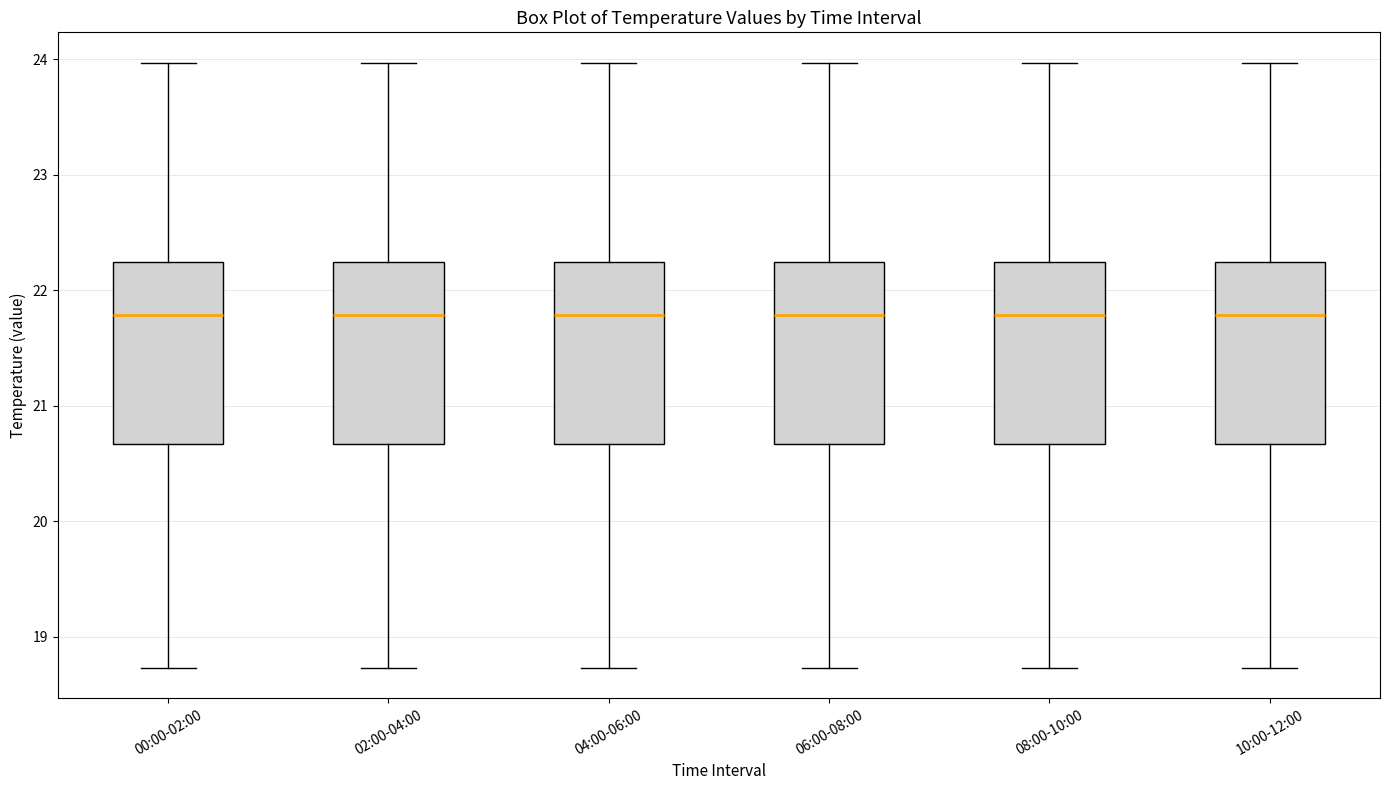

Reading left to right, read every box against the y-axis: the position of its median line, the range the box covers, and the ends of its whiskers. The values are not printed on the chart, so give them approximately, as read against the axis.

00:00-02:00: median 21.8, box 20.7 to 22.2, whiskers 18.7 to 24.0
02:00-04:00: median 21.8, box 20.7 to 22.2, whiskers 18.7 to 24.0
04:00-06:00: median 21.8, box 20.7 to 22.2, whiskers 18.7 to 24.0
06:00-08:00: median 21.8, box 20.7 to 22.2, whiskers 18.7 to 24.0
08:00-10:00: median 21.8, box 20.7 to 22.2, whiskers 18.7 to 24.0
10:00-12:00: median 21.8, box 20.7 to 22.2, whiskers 18.7 to 24.0